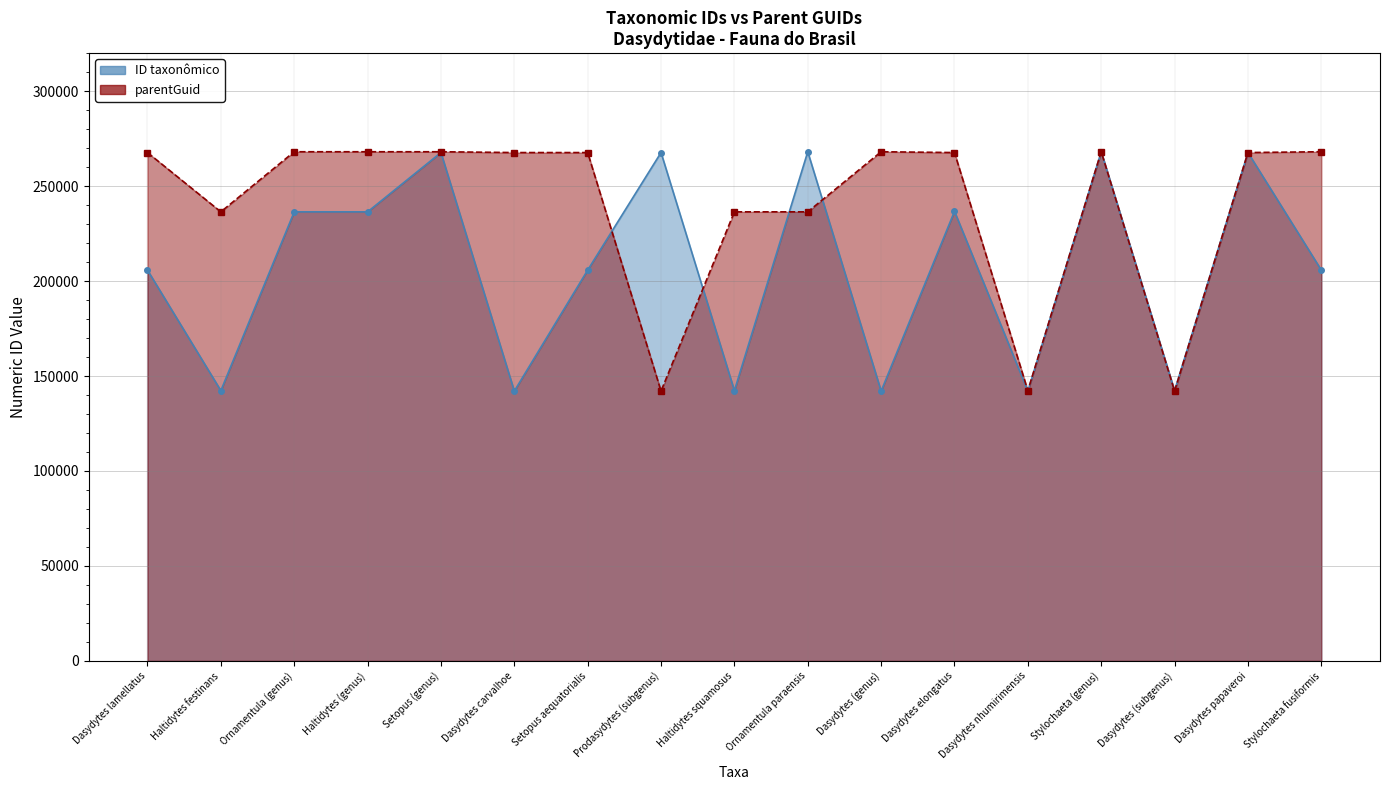

How many data points in ID taxonômico are less than 205767?

8